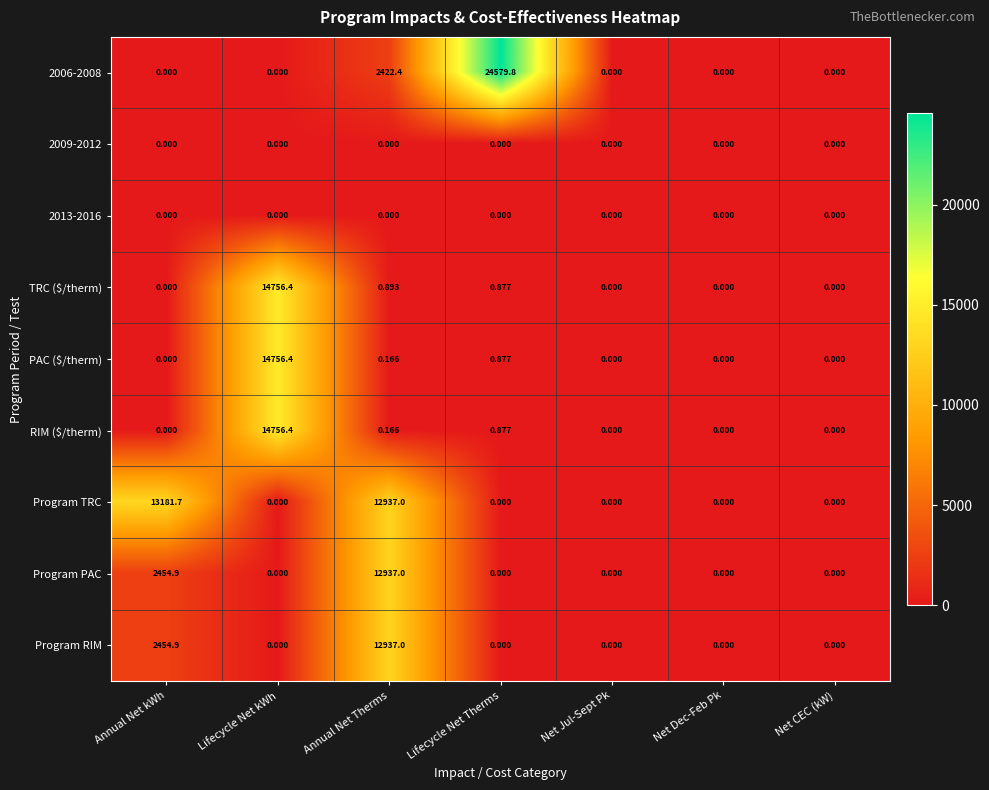

At which label does PAC ($/therm) reach its peak?

Lifecycle Net kWh